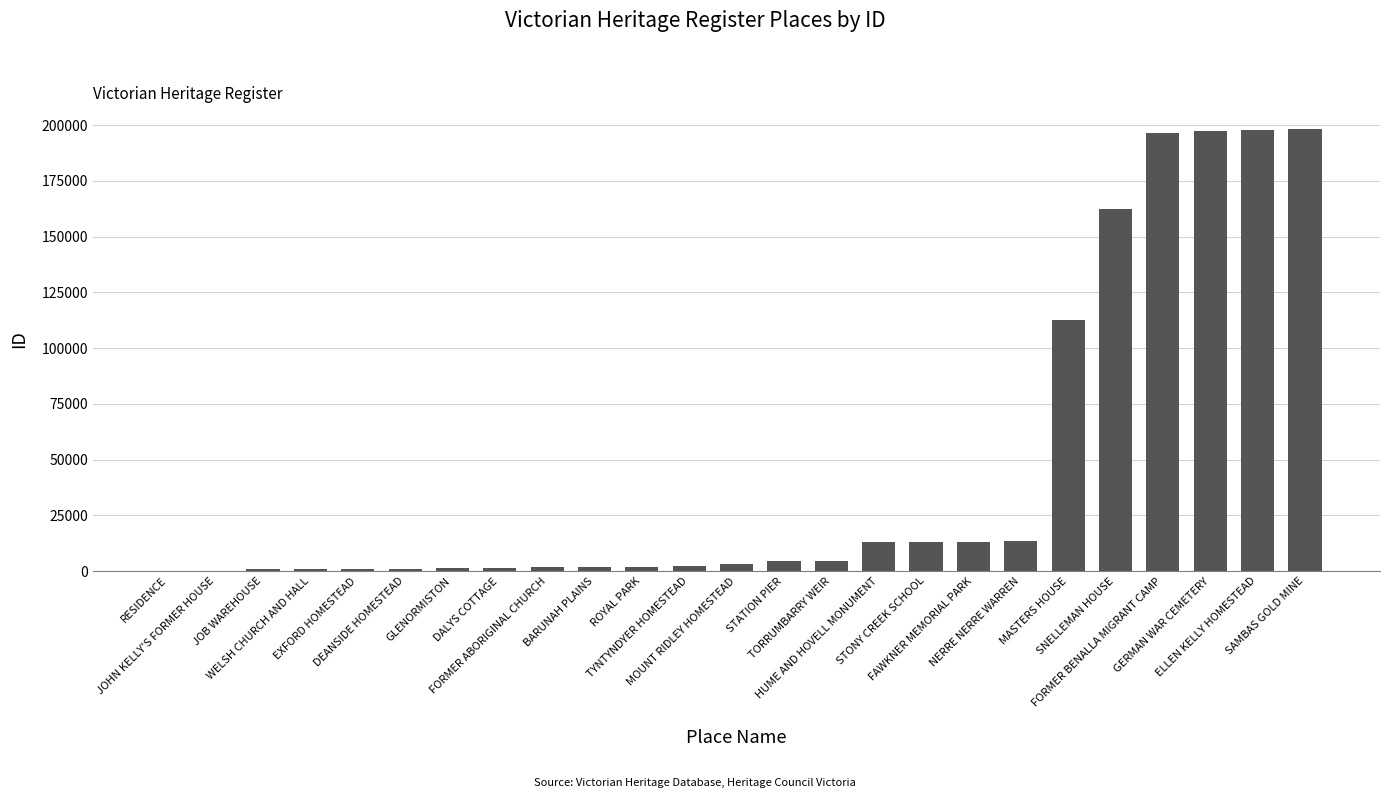

What is the maximum value shown in the chart?

198045